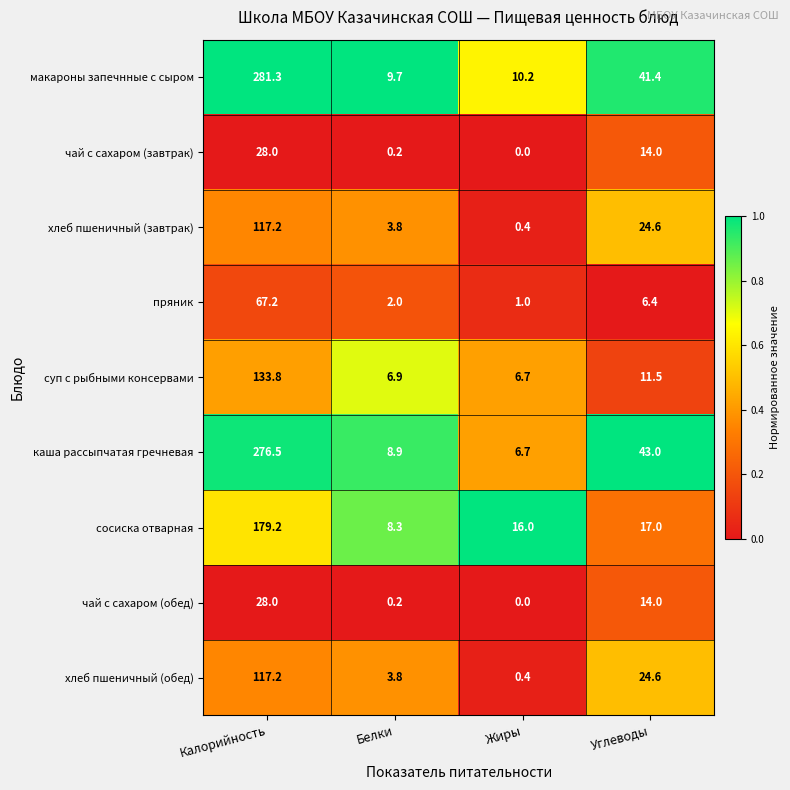

Which series has the largest range (max minus min)?

макароны запечнные с сыром